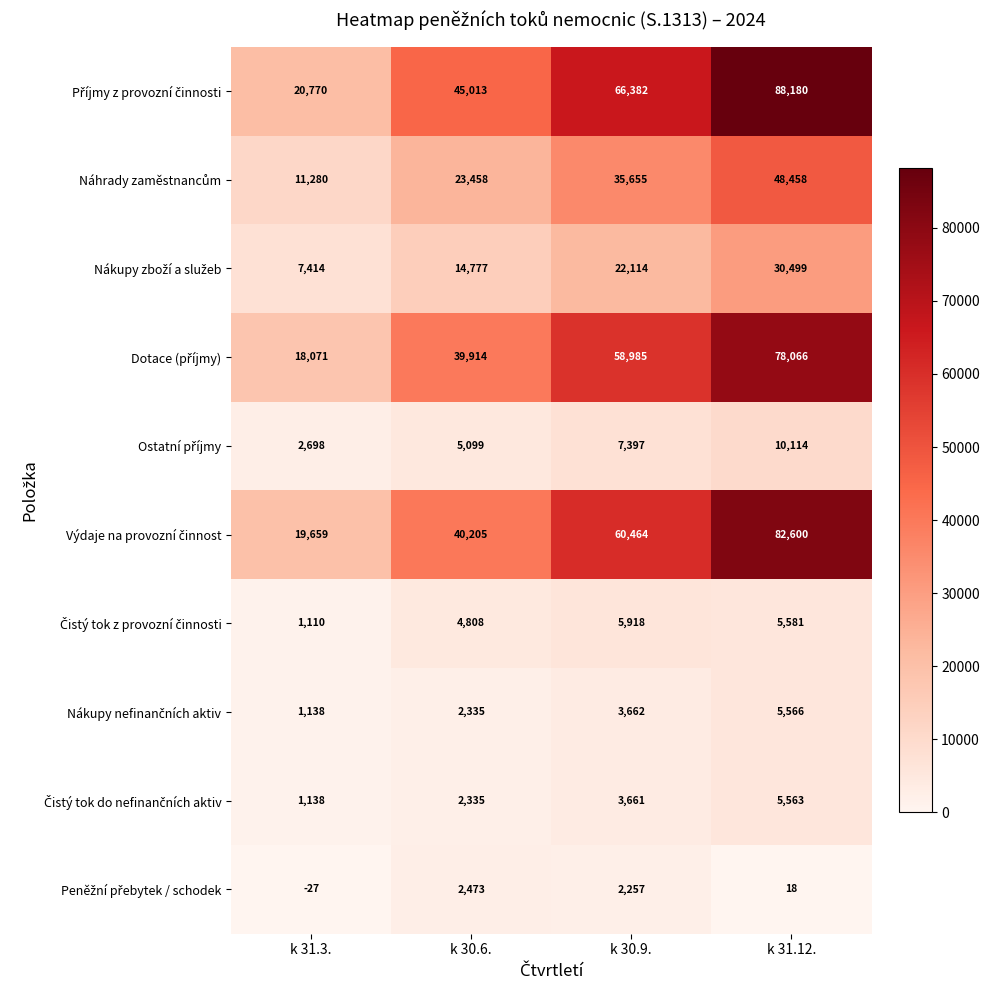

At which category is the sum across all series the highest?

k 31.12.